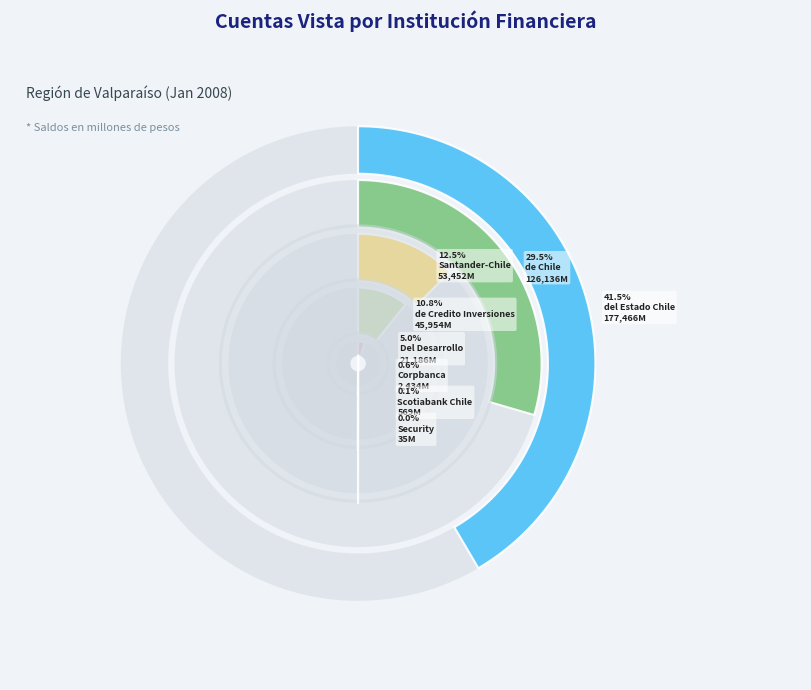

Rank the categories by value from lowest to highest.

Banco Security, Scotiabank Chile, Corpbanca, Del Desarrollo, Banco de Credito e Inversiones, Banco Santander-Chile, Banco de Chile, Banco del Estado de Chile